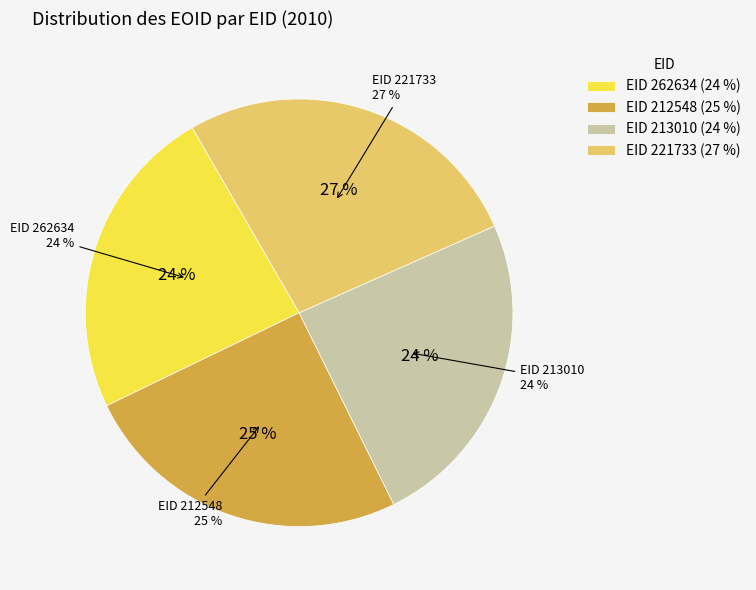

Count the number of slices in the pie.

4